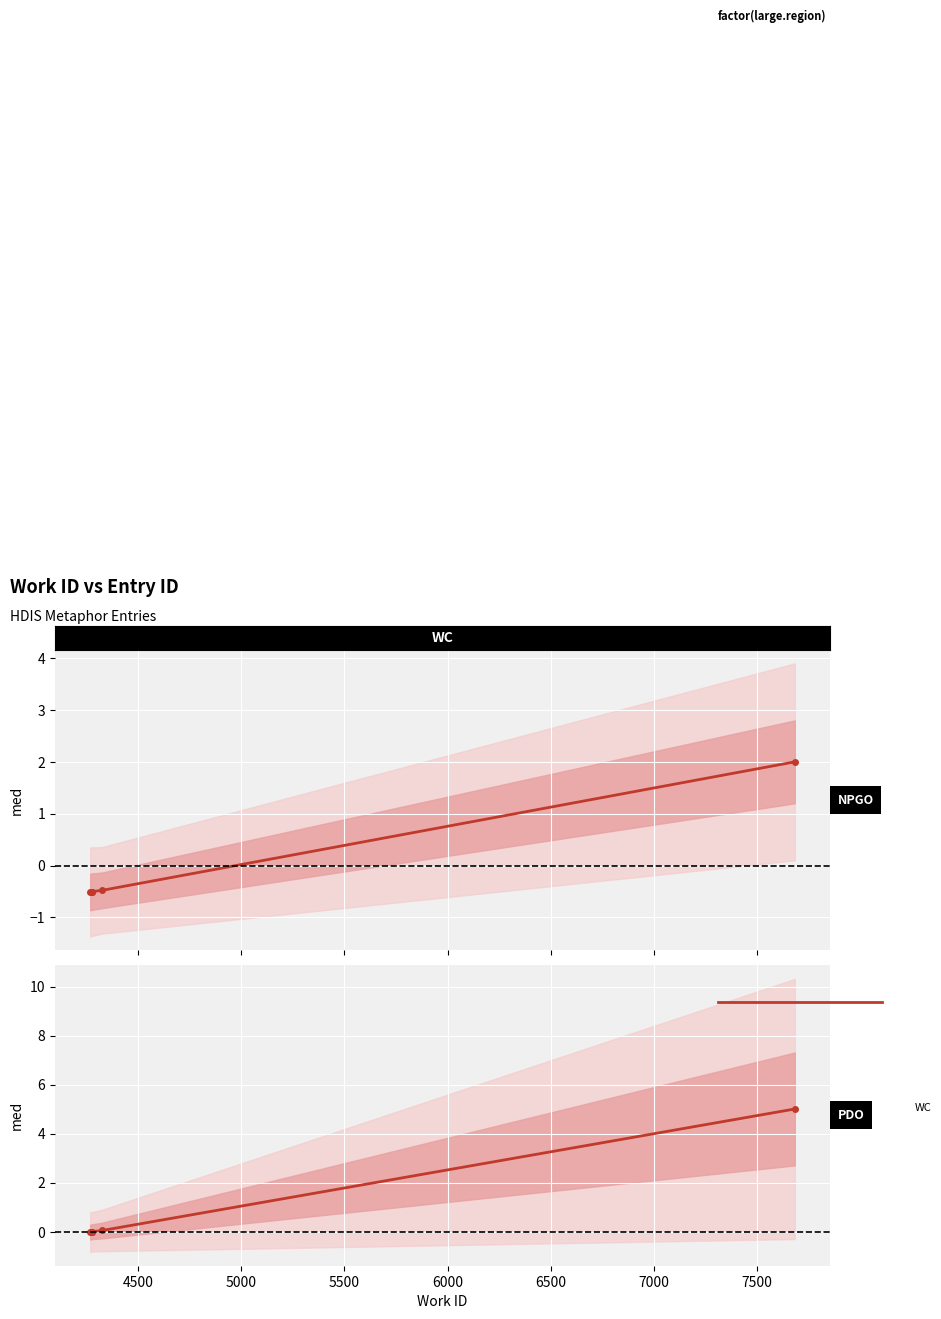

True or false: the data shows 6.9 at 6000.

False